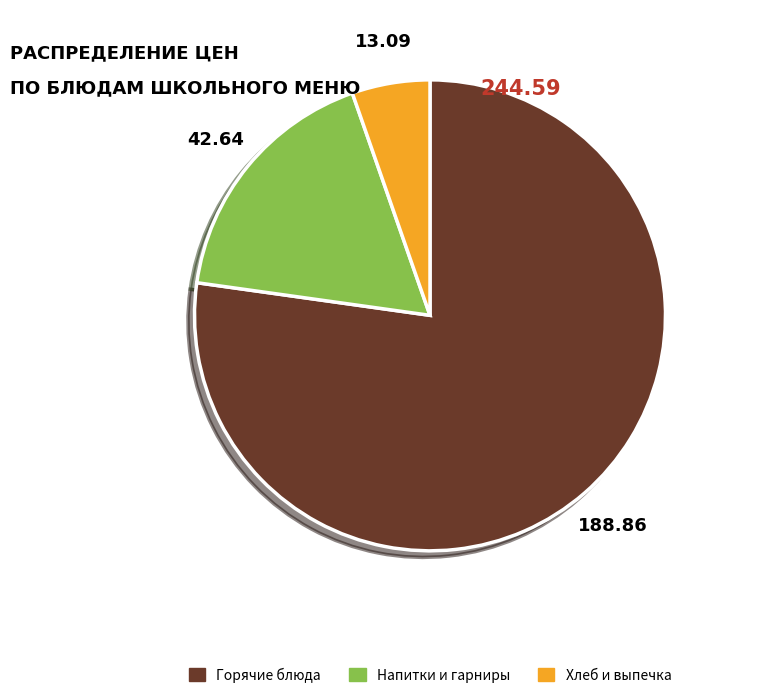

Is there a majority slice in this chart?

Yes